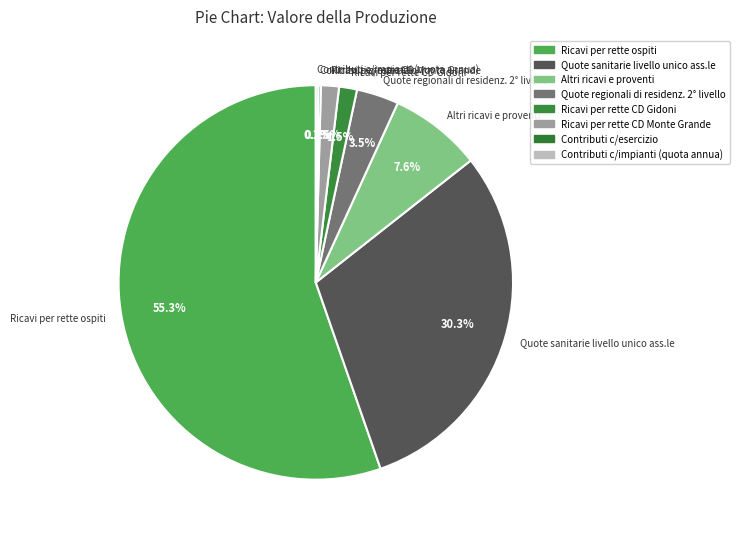

What is the largest slice in the pie chart?

Ricavi per rette ospiti